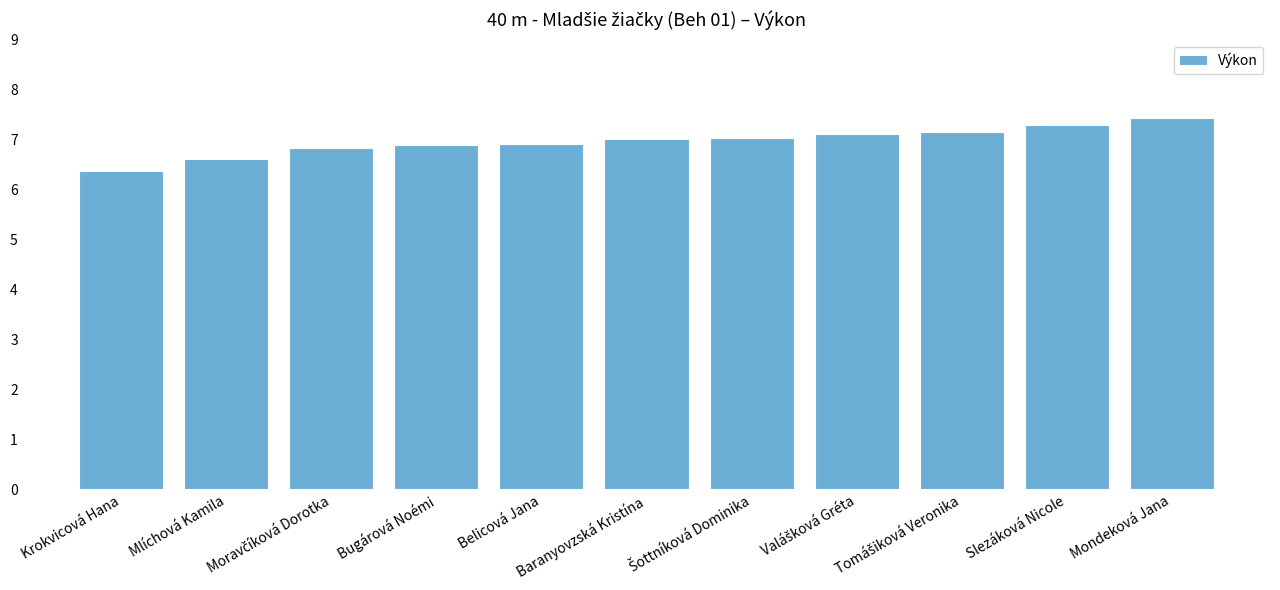

How many data points are above 7?

6